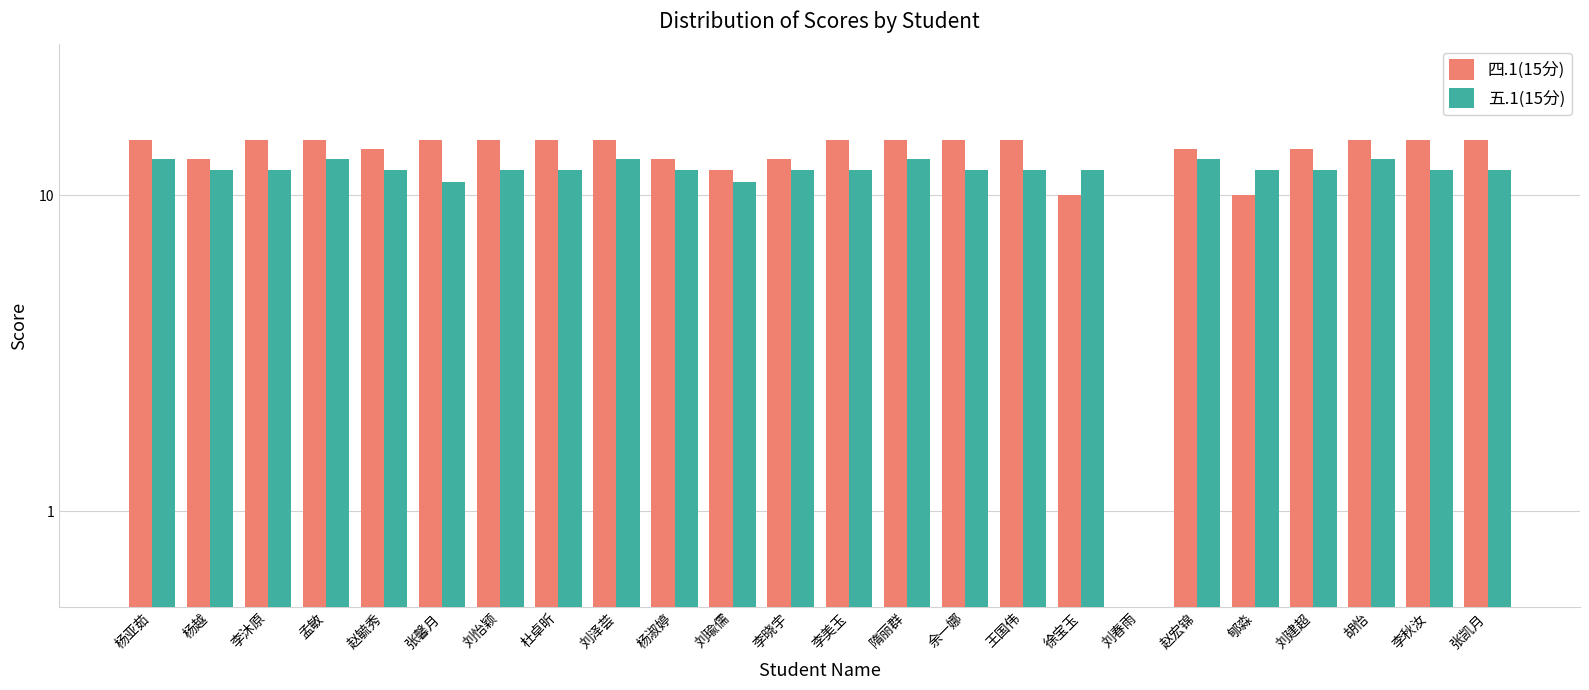

True or false: 四.1(15分) has a value of 15.0 at 胡怡.

True